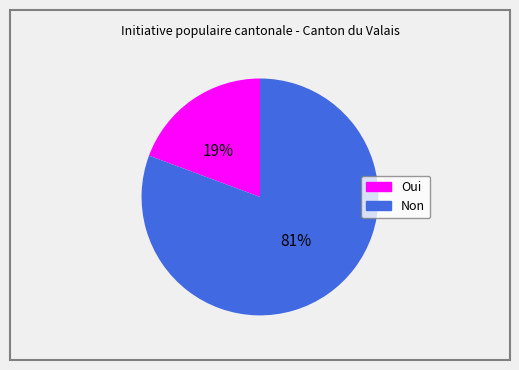

Is there any slice that represents more than half of the pie?

Yes